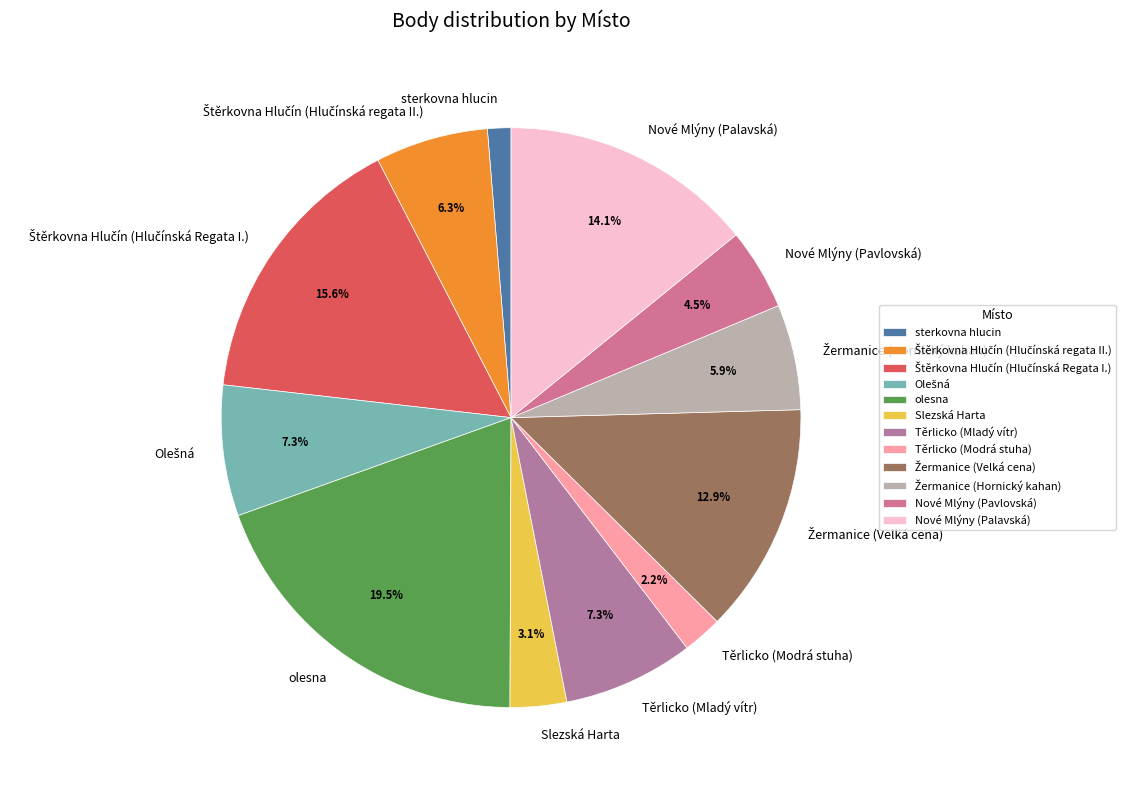

What portion of the pie excludes olesna?

80.5%